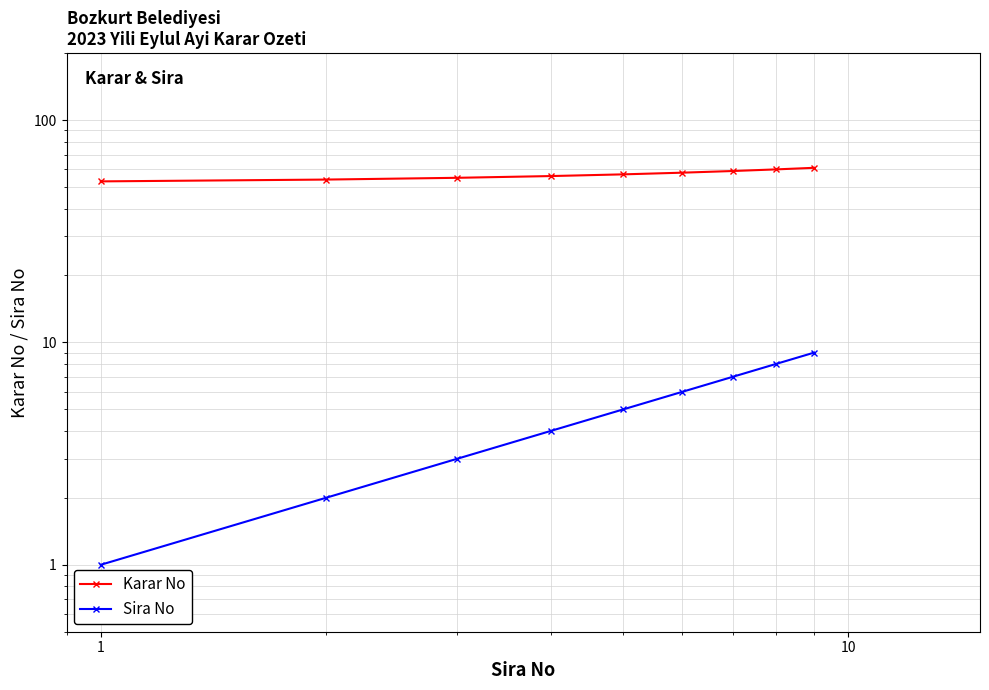

Does the chart have visible grid lines?

Yes